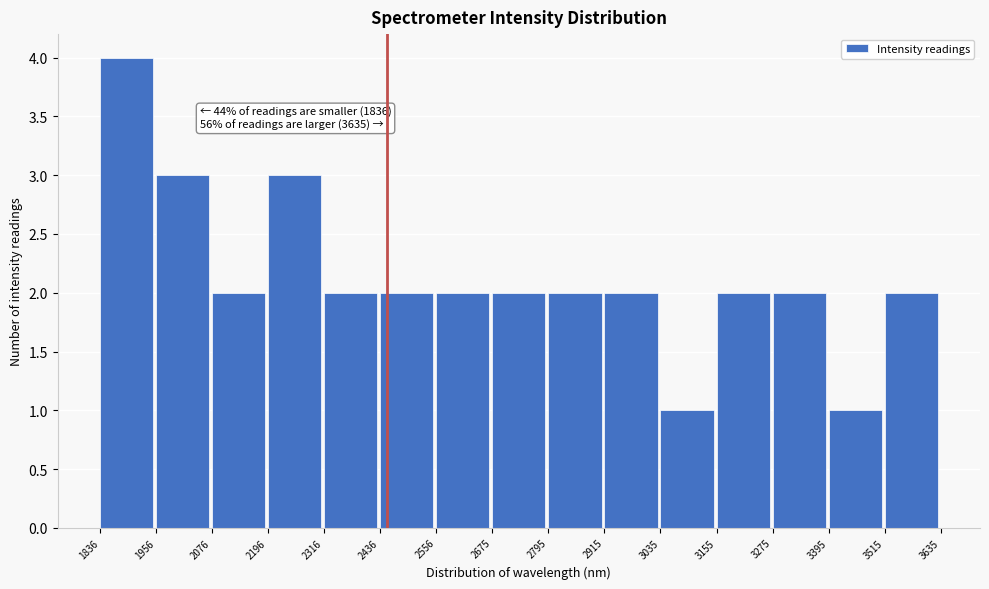

Over which range of the x-axis is the bar tallest?

1836 to 1956